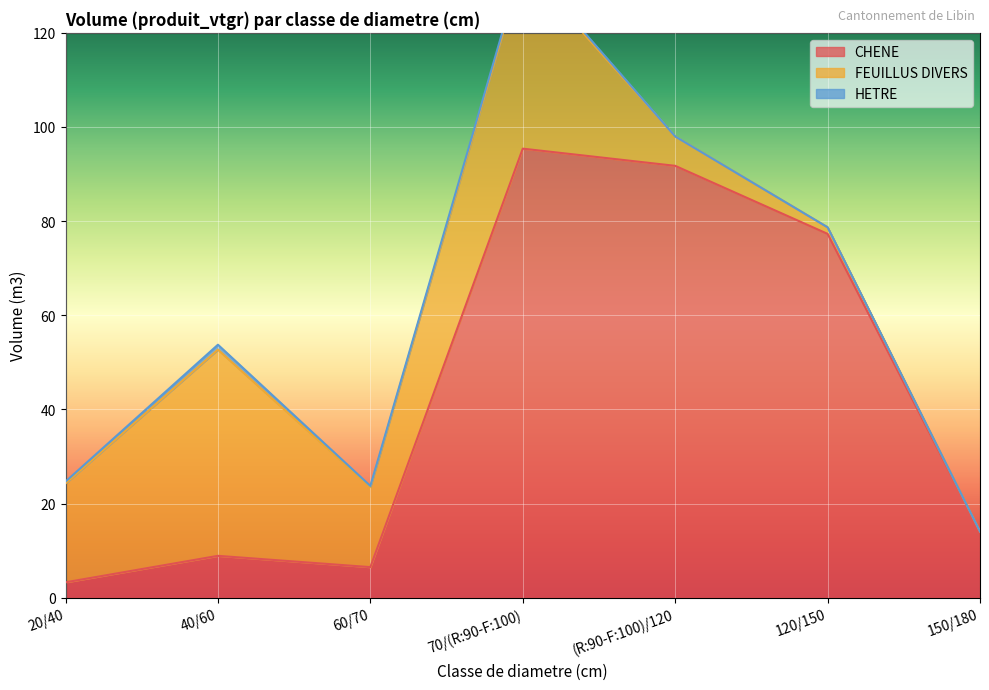

What is the sum of all HETRE values?

2.4